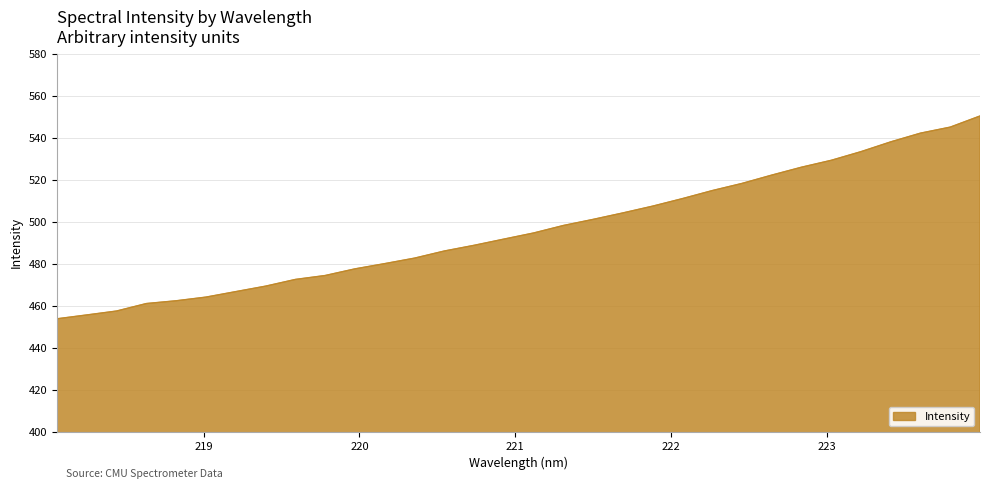

Count the number of data series in this chart.

1